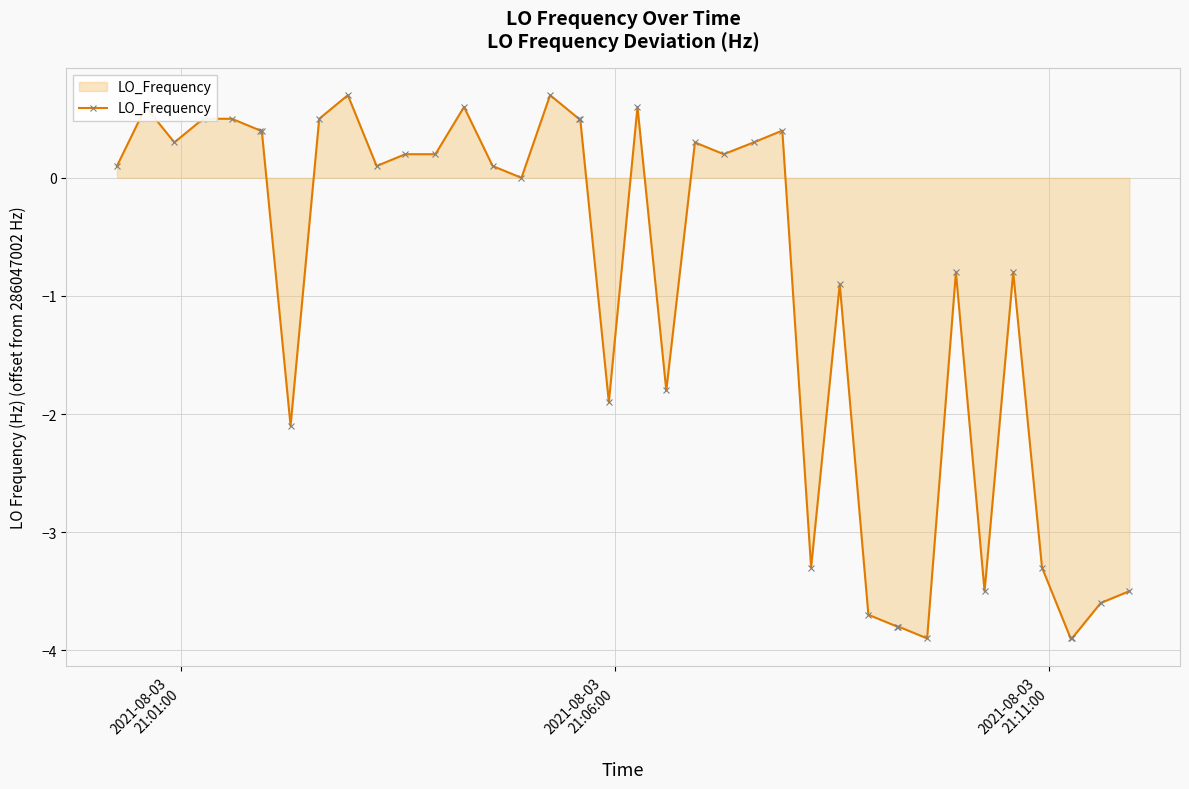

What is the value of the 28th point from the left?

-0.9